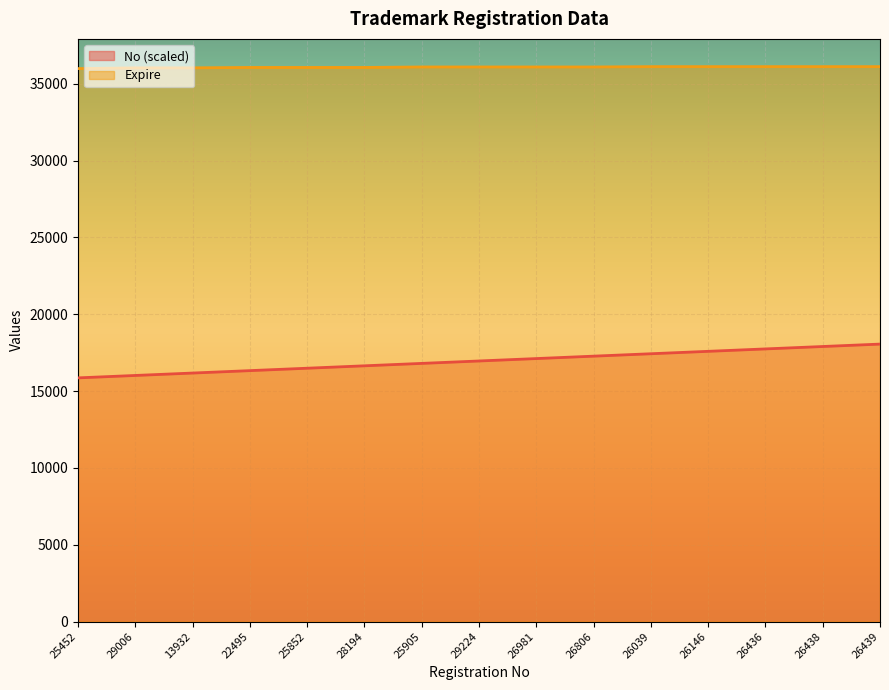

At 13932, list the series in order from largest to smallest.

Expire, No (scaled)